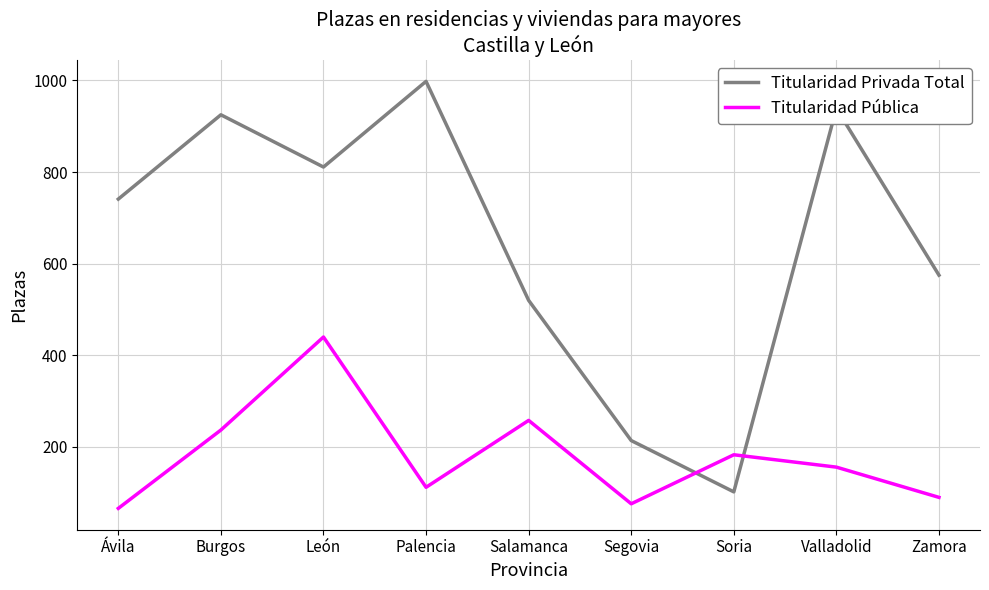

Reading left to right, extract all data points from this chart.

Titularidad Privada Total: Ávila=741	Burgos=925	León=811	Palencia=998	Salamanca=520	Segovia=214	Soria=102	Valladolid=939	Zamora=575
Titularidad Pública: Ávila=66	Burgos=237	León=440	Palencia=112	Salamanca=258	Segovia=76	Soria=183	Valladolid=156	Zamora=90